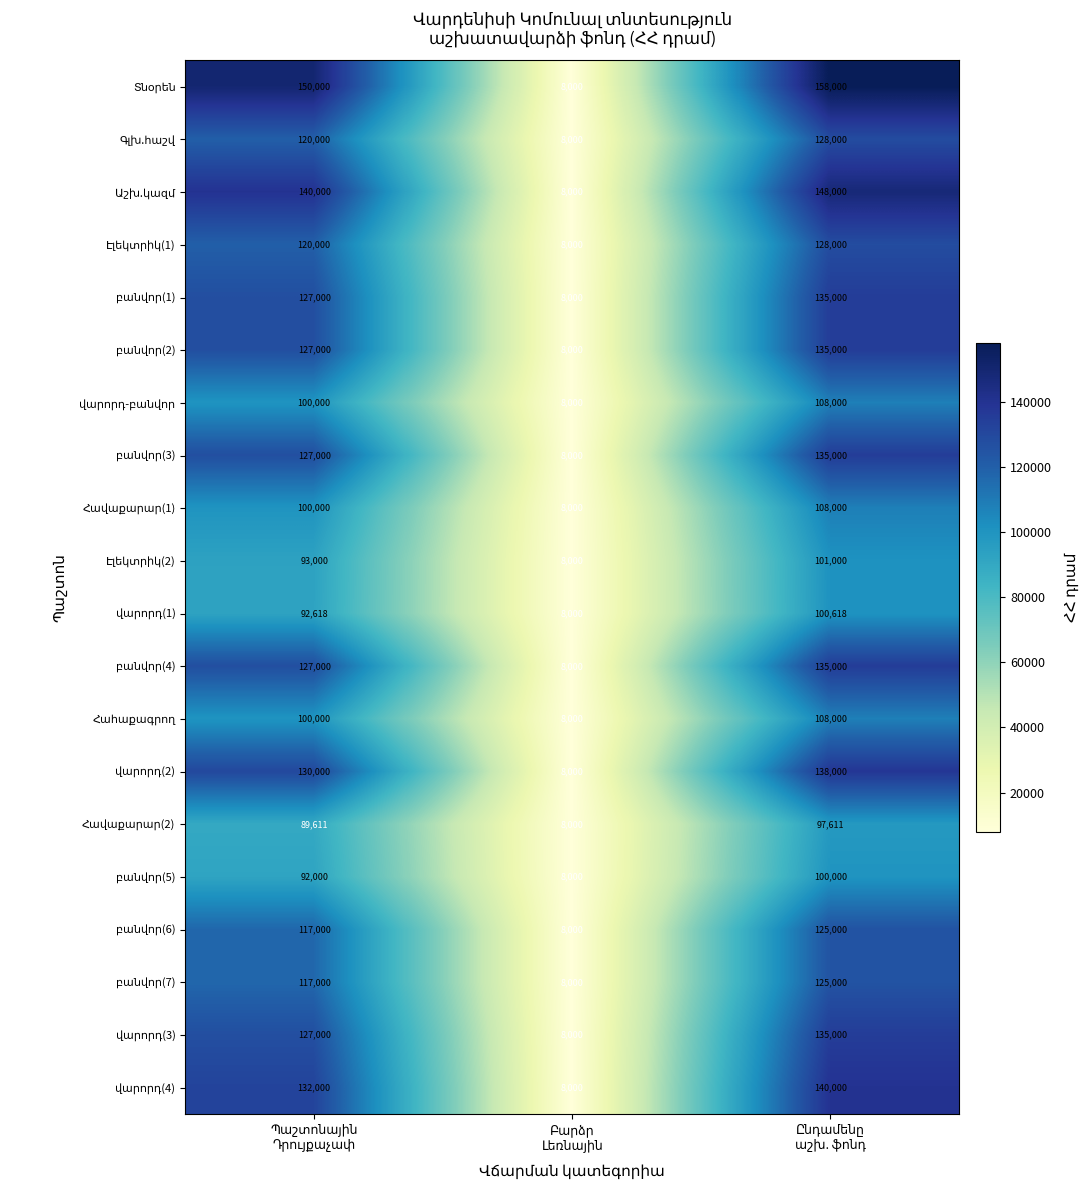

What is the greatest value displayed?

158000